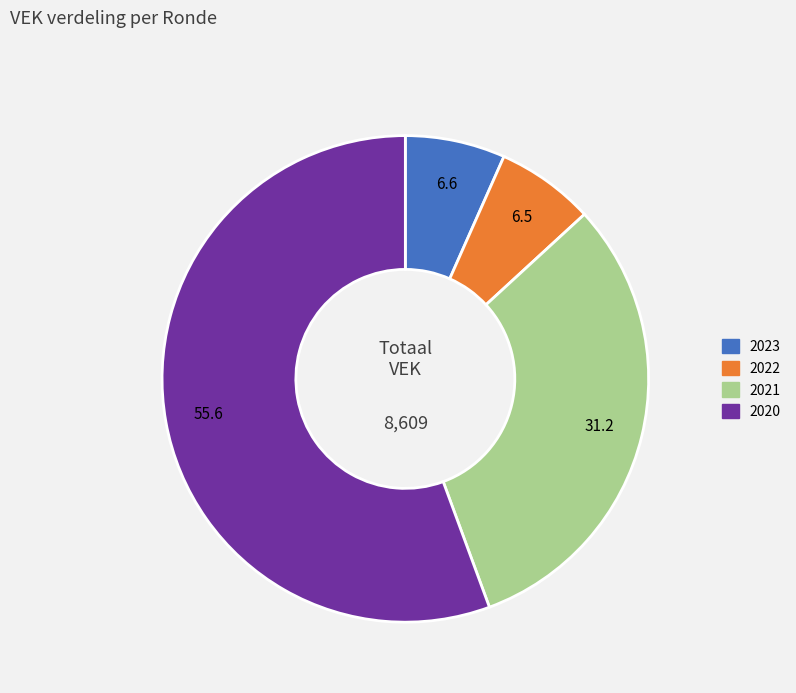

How many segments does this pie chart have?

4